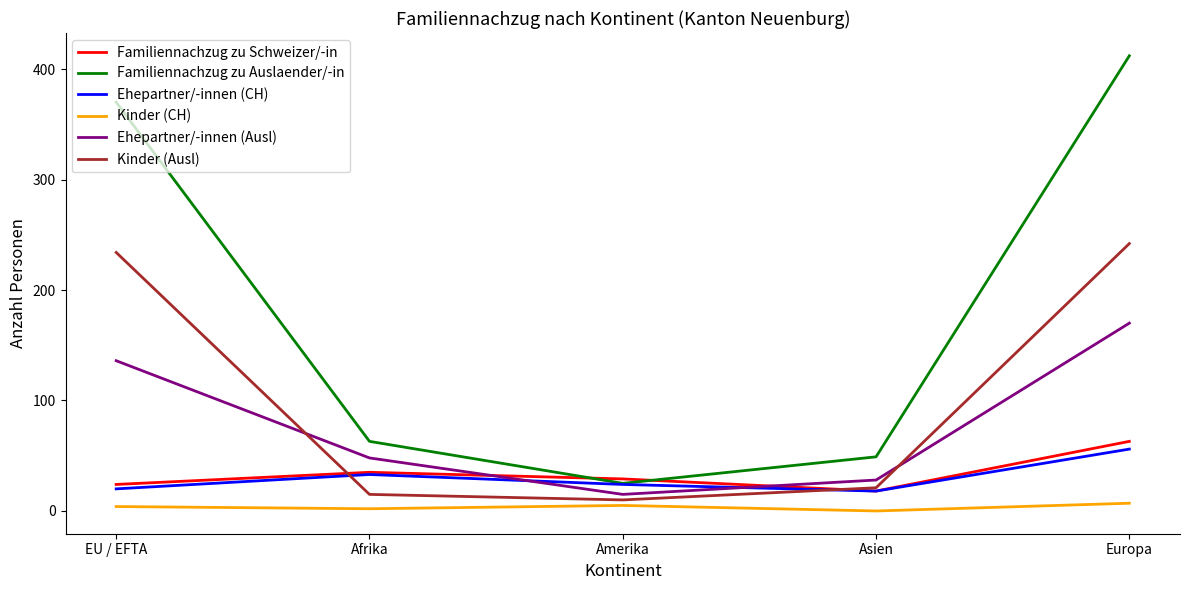

What is the difference between the maximum and second lowest values in the Ehepartner/-innen (CH) series?

36